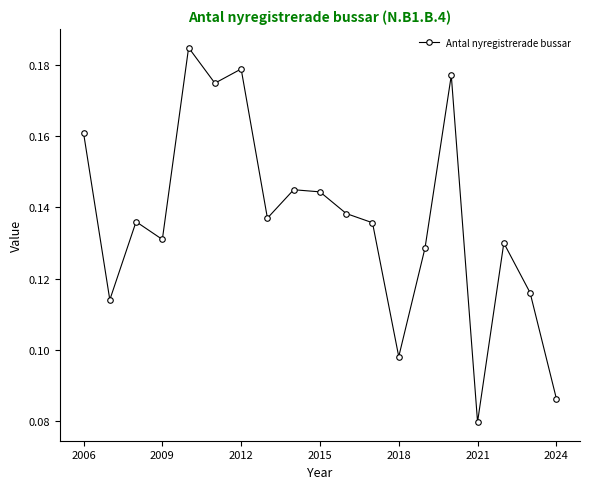

Does the chart display data point markers on the line(s)?

Yes